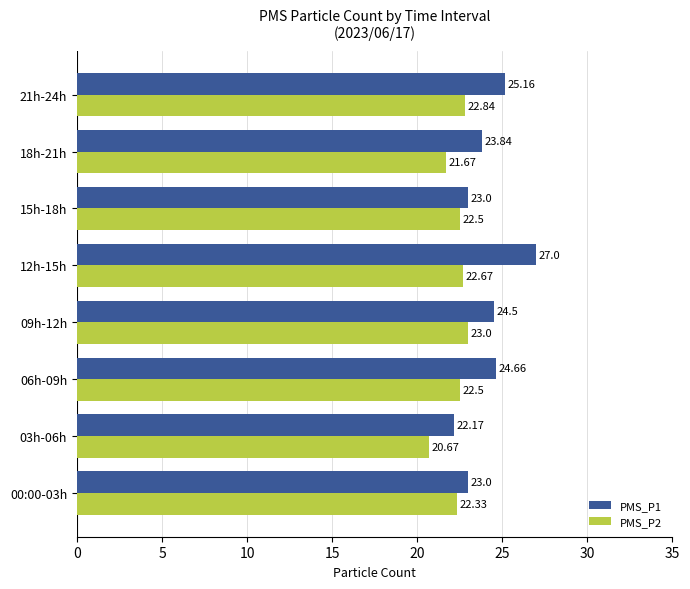

At which category is the sum across all series the highest?

12h-15h